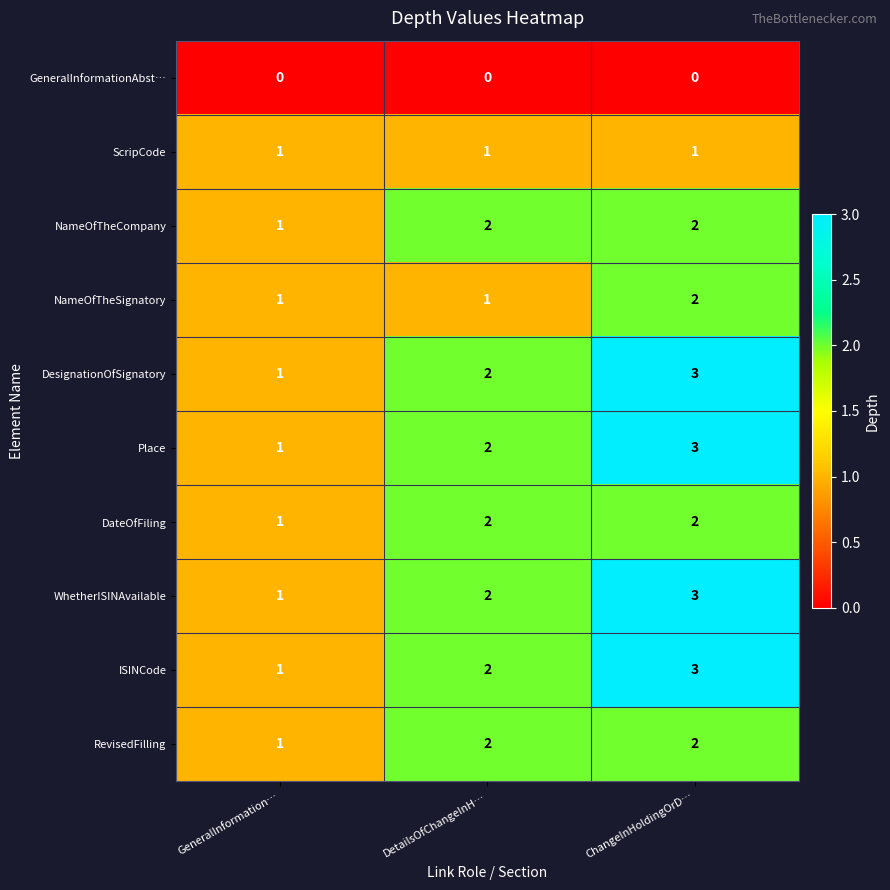

At which label does ISINCode reach its peak?

ChangeInHoldingOrD…